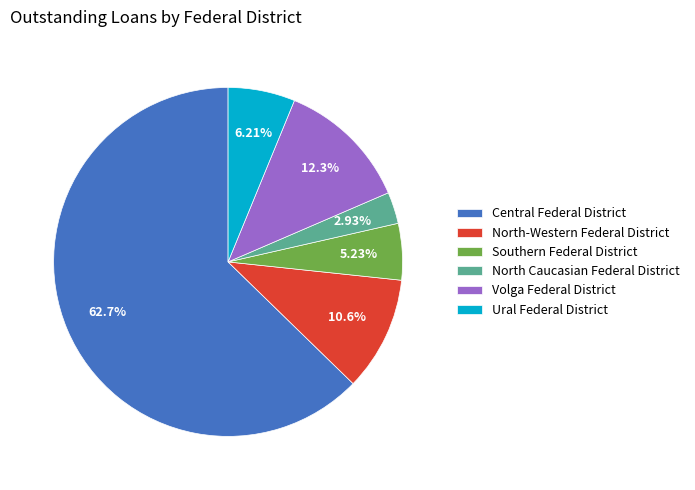

Is it true that North-Western Federal District is 21% of the pie?

False